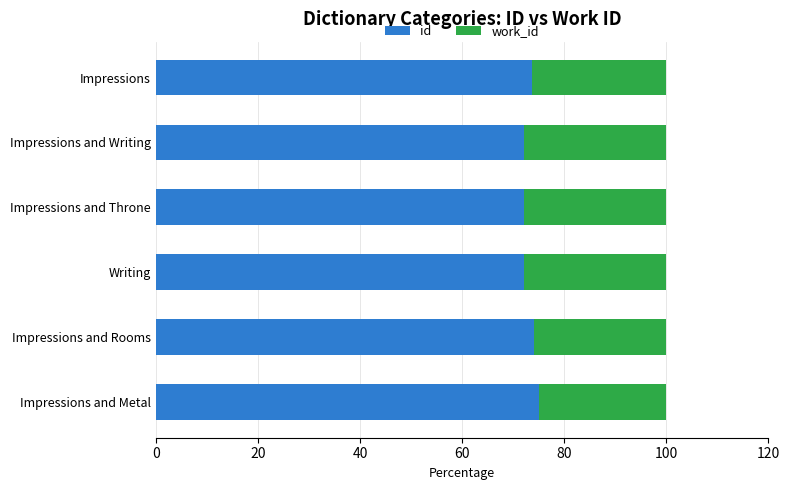

What is the approximate value of id at Impressions?

73.7